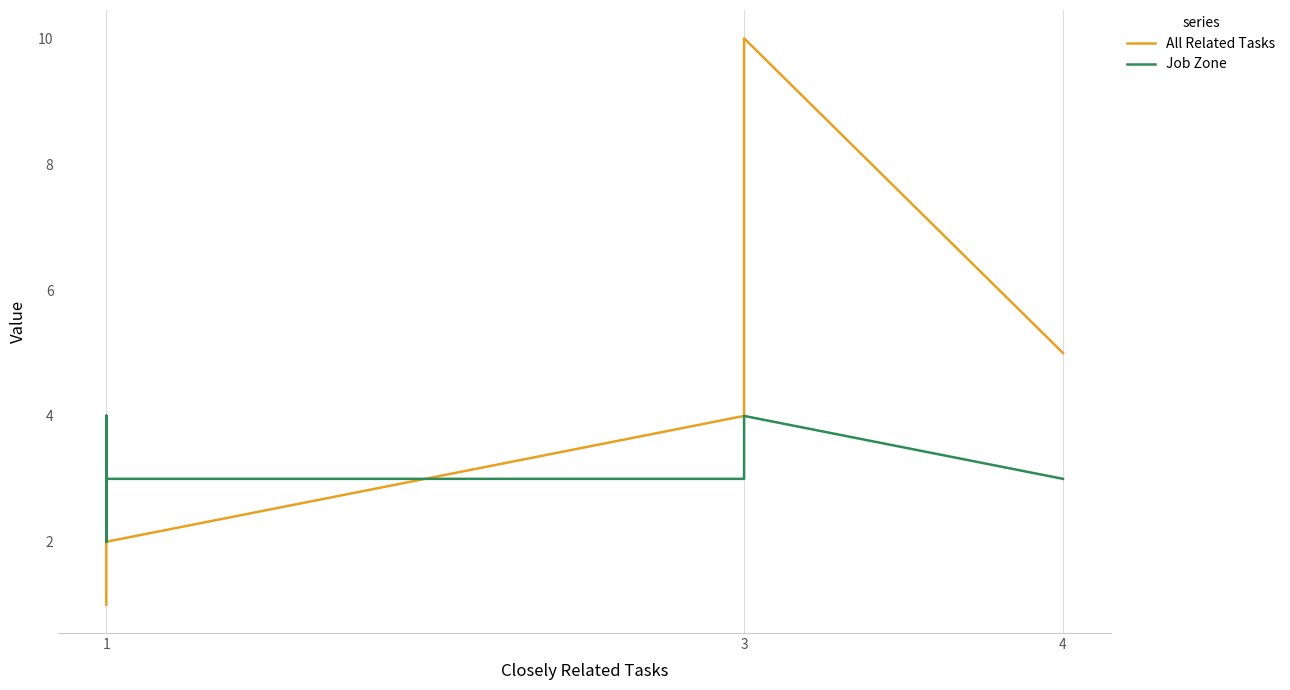

What is the difference between the maximum and minimum values in the All Related Tasks series?

9